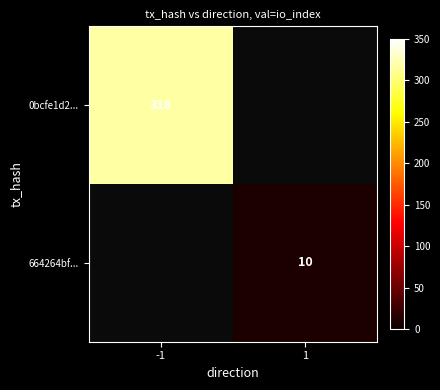

At which label does 0bcfe1d2... reach its peak?

-1